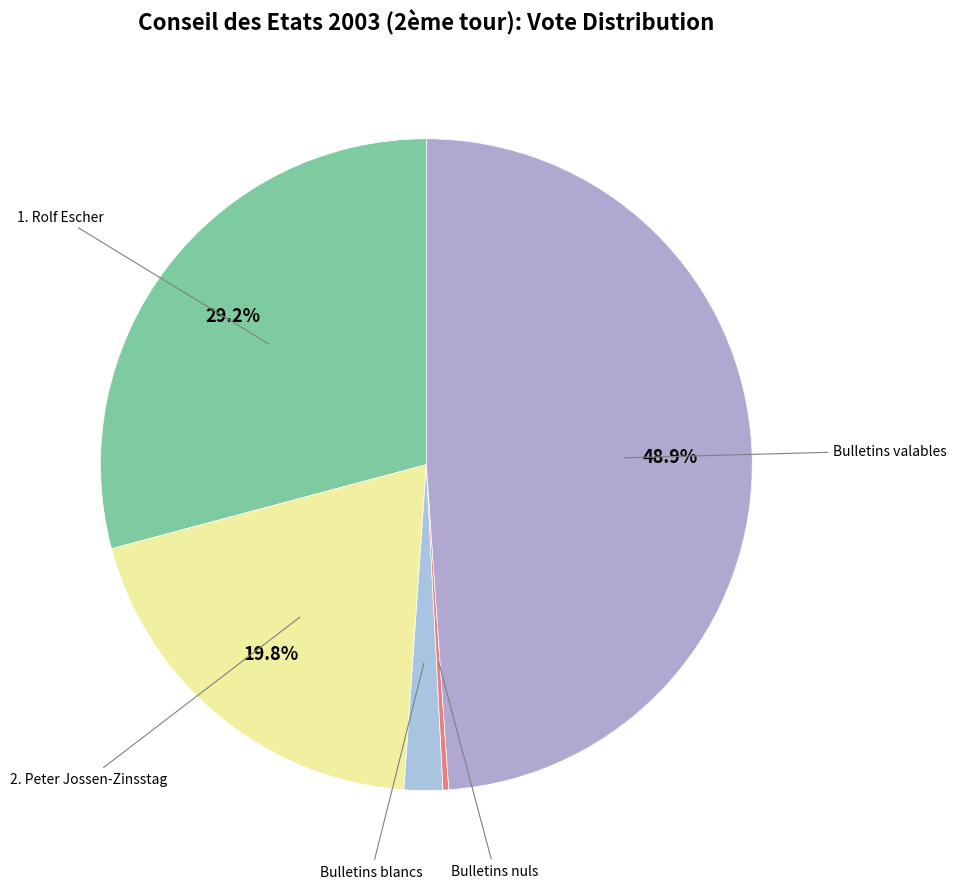

Count the number of slices in the pie.

5